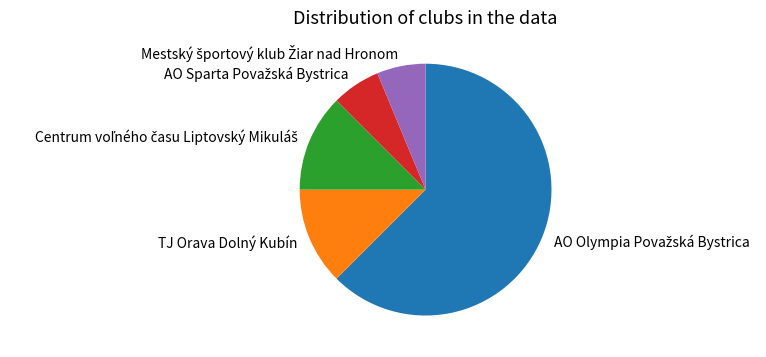

True or false: TJ Orava Dolný Kubín accounts for 12% of the total.

True